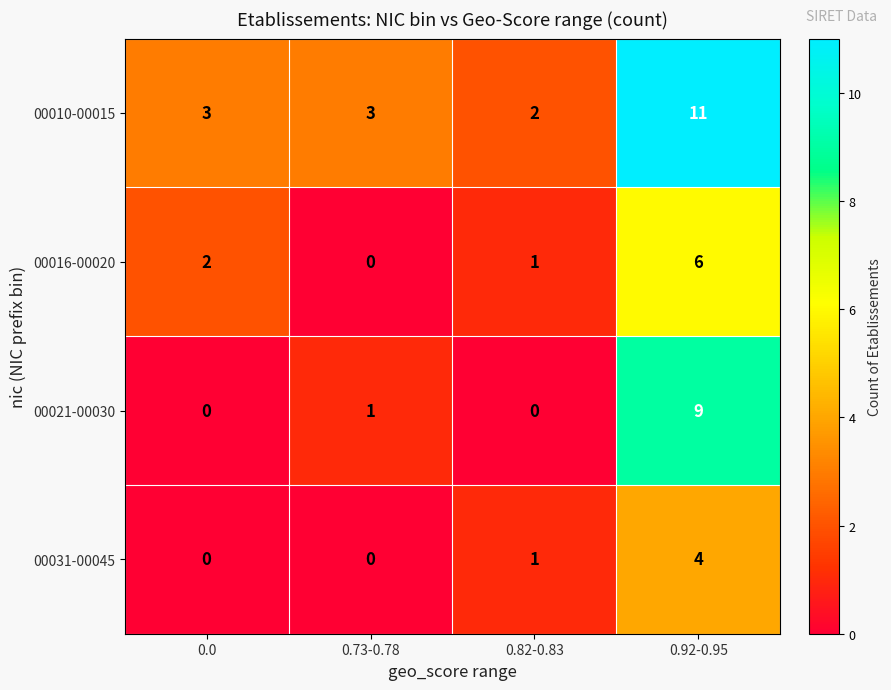

Rank the series by their maximum value, from lowest to highest.

00031-00045, 00016-00020, 00021-00030, 00010-00015